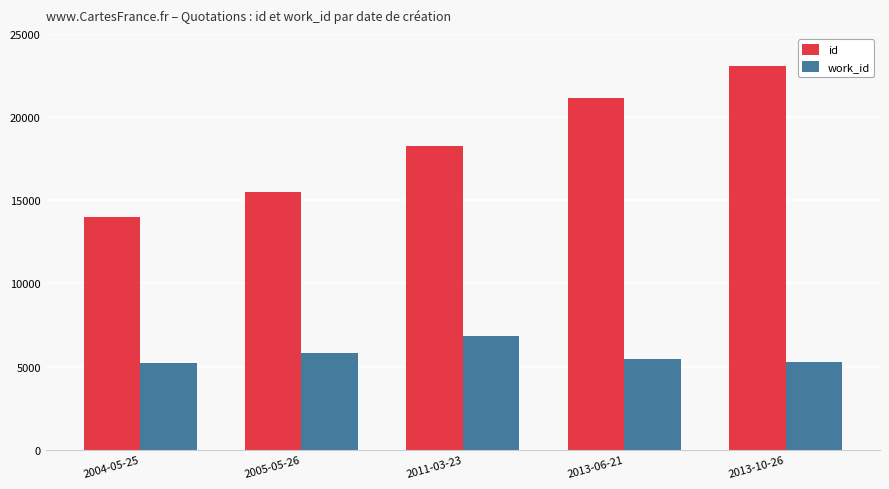

What is the value of the id bar at the 1st from the left?

13989